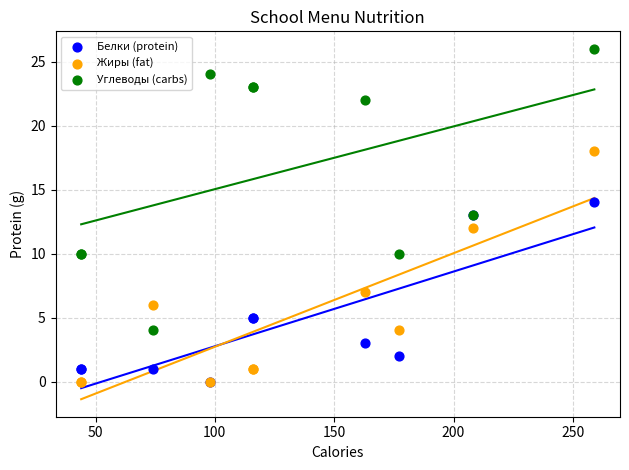

In the Углеводы (carbs) series, what Y value is closest to 15?

13